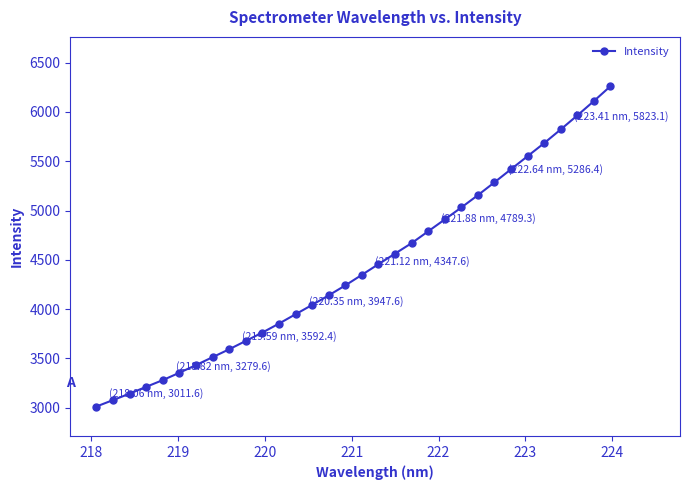

What is the smallest value displayed?

3011.6